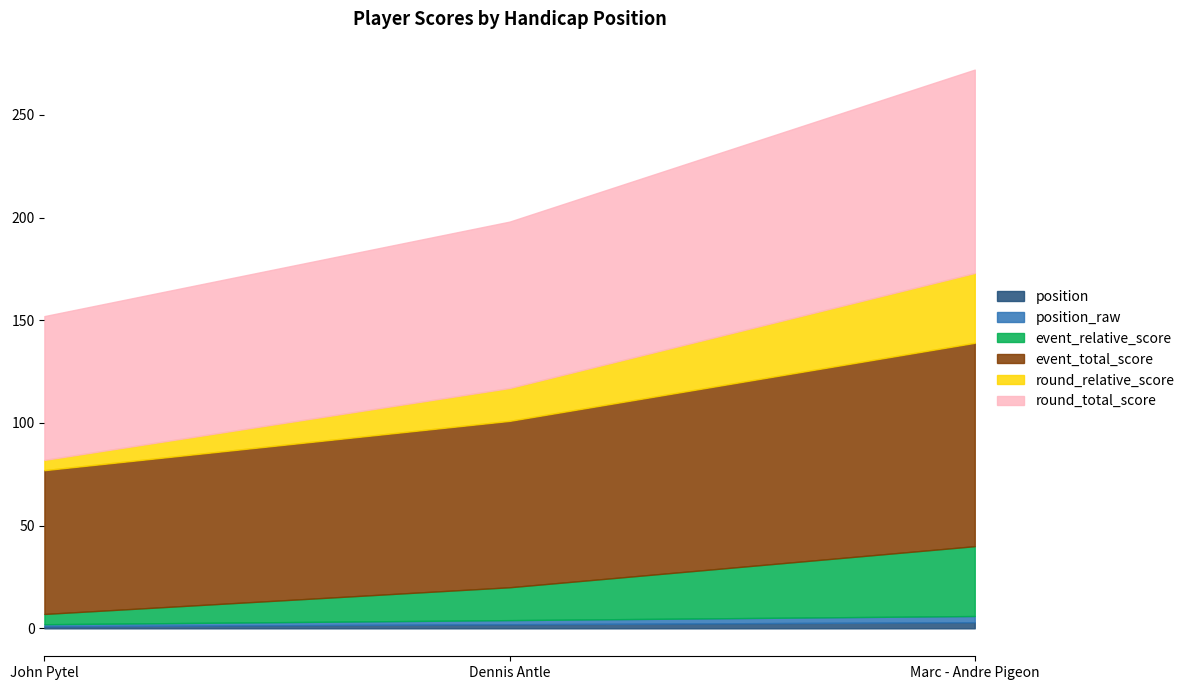

At which label does position first exceed 2?

Marc - Andre Pigeon